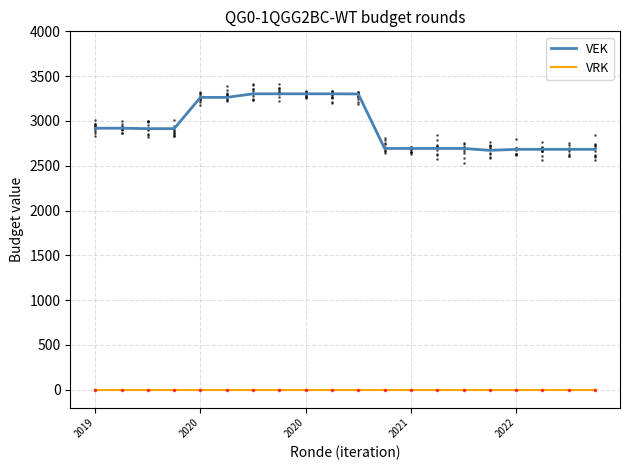

True or false: VRK and VEK cross at least once.

False